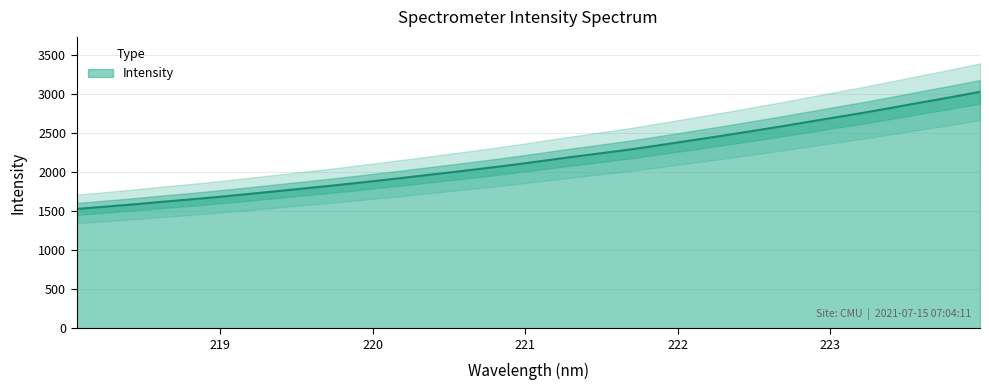

Does the chart display data point markers on the line(s)?

No